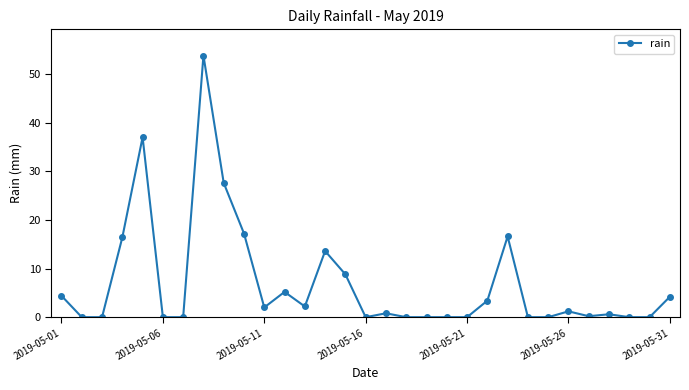

What is the value of the 4th point from the left?

16.4